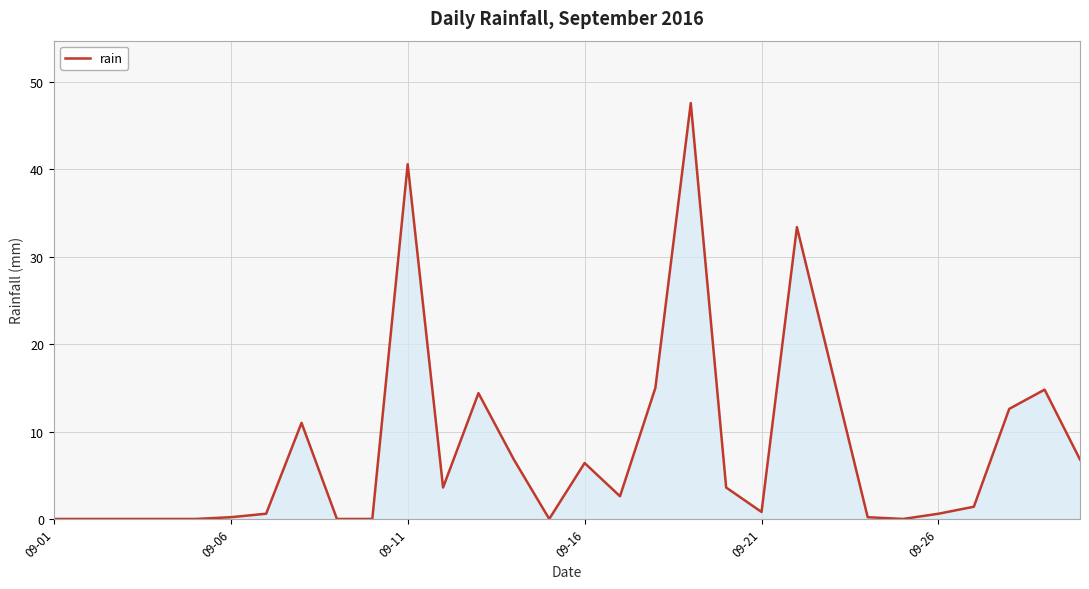

What is the maximum value shown in the chart?

47.6